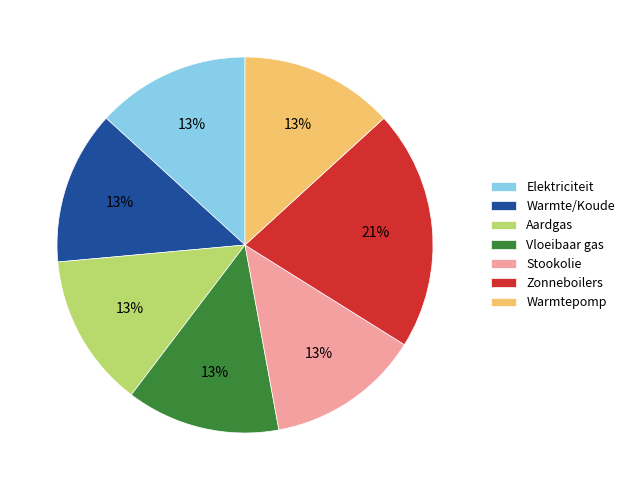

To the nearest percent, what is the average slice percentage?

14%